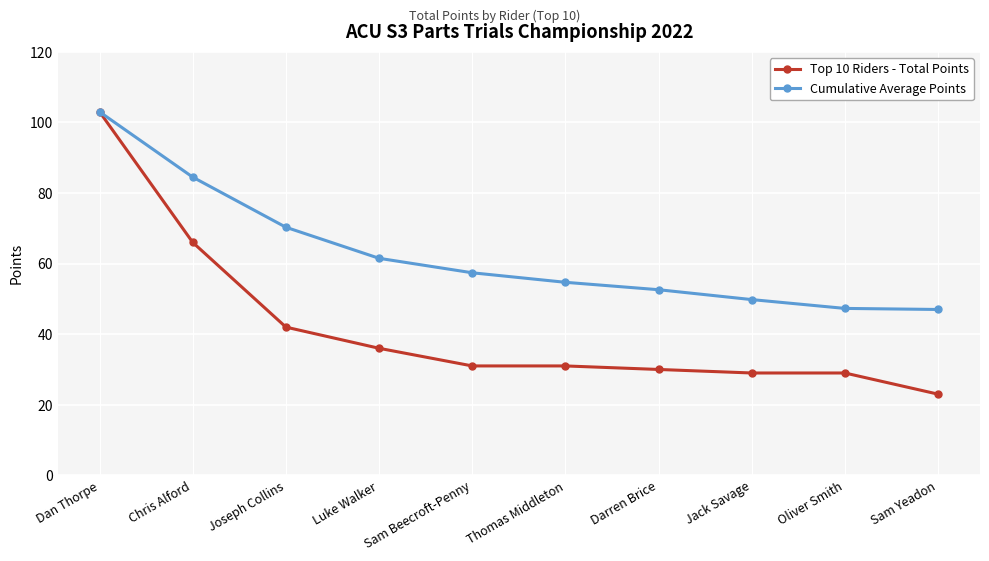

What is the label of the 2nd point from the left?

Chris Alford